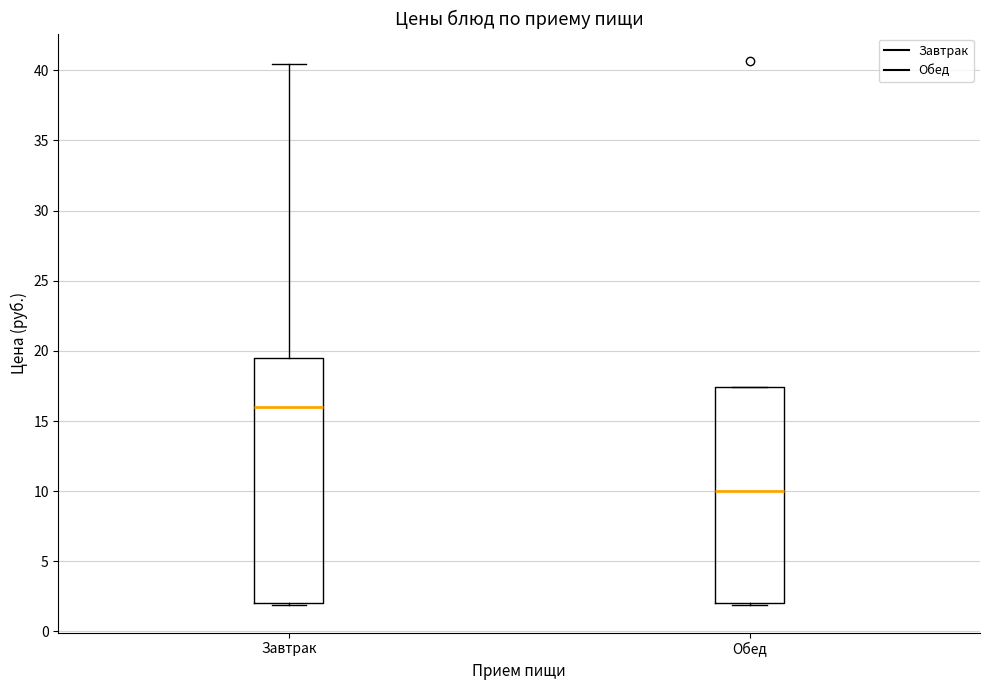

Reading left to right, transcribe this box plot: for each box, give where its median line is, the range the box spans, and where its two whiskers end, as read against the y-axis. The values are not printed on the chart, so give them approximately, as read against the axis.

Завтрак: median 16.0, box 2.0 to 19.5, whiskers 2.0 to 40.5
Обед: median 10.0, box 2.0 to 17.5, whiskers 2.0 to 17.5